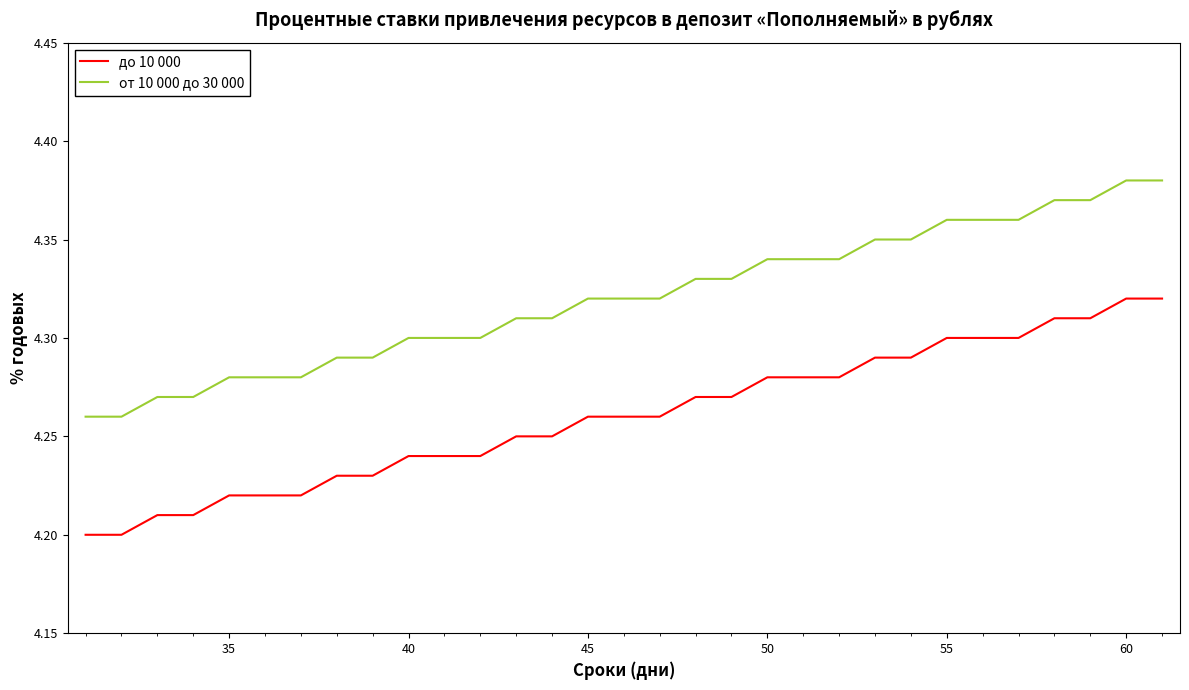

Rank the series by their average value, from highest to lowest.

от 10 000 до 30 000, до 10 000